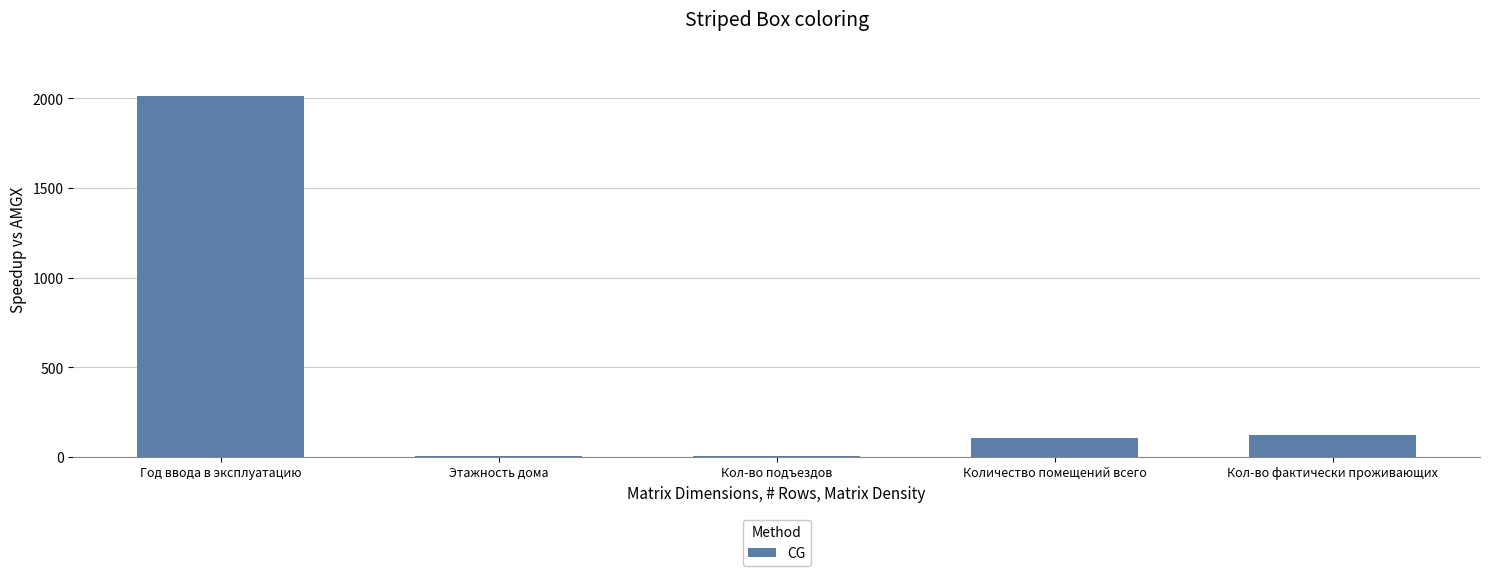

Does the chart contain stacked bars?

No